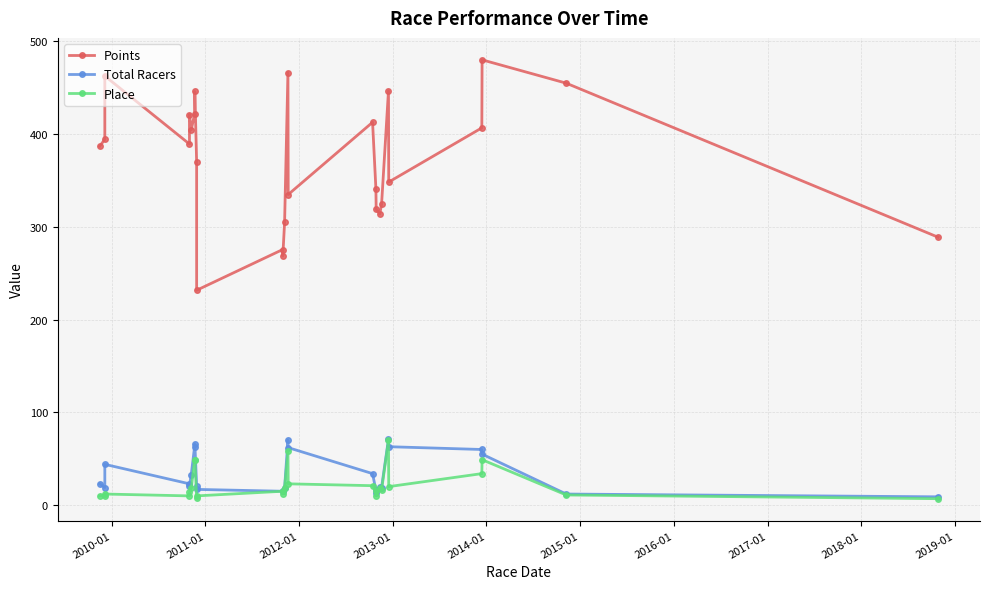

Reading left to right, list all the values displayed in this chart.

Points: 386.7	394.2	462.4	389.1	420.9	404.4	421.5	445.7	369.5	231.6	275.4	268.4	305.0	466.1	334.7	412.5	340.8	318.9	313.6	324.0	446.3	348.1	406.5	479.8	454.7	288.7
Total Racers: 23.0	19.0	44.0	23.0	21.0	33.0	63.0	66.0	21.0	17.0	15.0	15.0	19.0	70.0	62.0	34.0	16.0	13.0	20.0	19.0	71.0	63.0	60.0	55.0	12.0	9.0
Place: 10.0	10.0	12.0	10.0	14.0	18.0	49.0	49.0	8.0	10.0	15.0	12.0	19.0	58.0	23.0	21.0	15.0	10.0	19.0	16.0	70.0	20.0	34.0	49.0	11.0	7.0